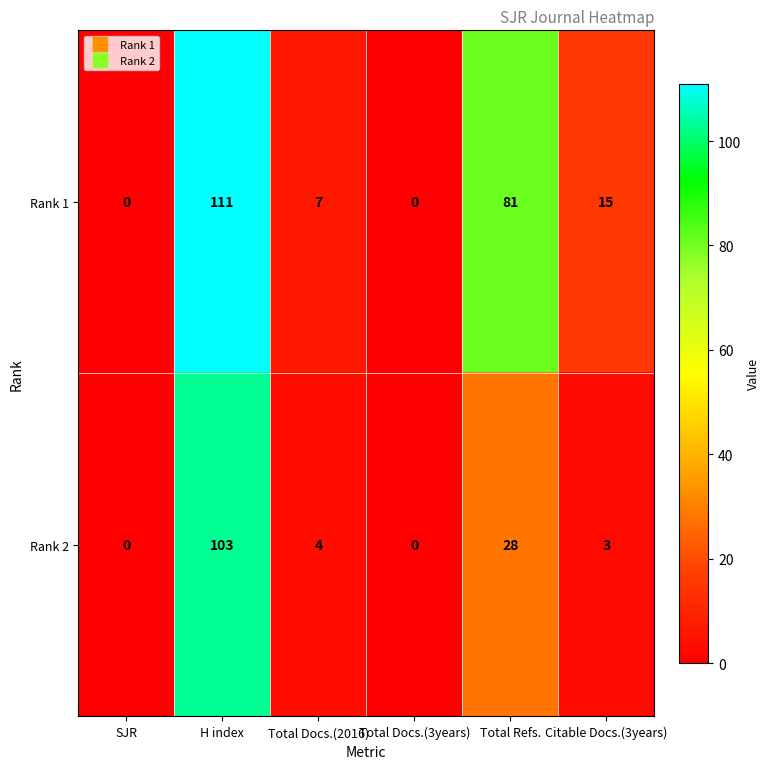

The Rank 1 series shows 50 at Total Docs.(3years). True or false?

False